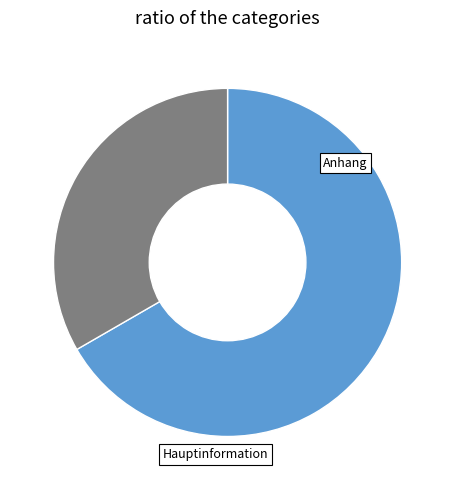

Is there any slice that represents more than half of the pie?

Yes